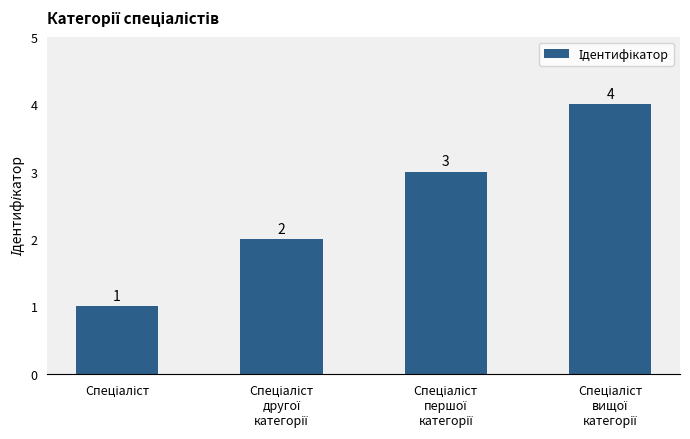

What is the greatest value displayed?

4